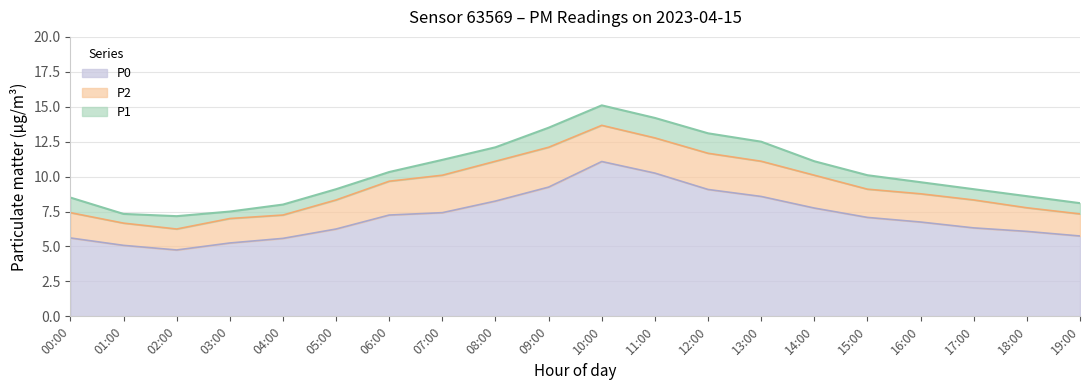

Reading left to right, list all the values displayed in this chart.

P1: 00:00=8.5	01:00=7.3	02:00=7.2	03:00=7.5	04:00=8.0	05:00=9.1	06:00=10.3	07:00=11.2	08:00=12.1	09:00=13.5	10:00=15.1	11:00=14.2	12:00=13.1	13:00=12.5	14:00=11.1	15:00=10.1	16:00=9.6	17:00=9.1	18:00=8.6	19:00=8.1
P2: 00:00=7.4	01:00=6.7	02:00=6.2	03:00=7.0	04:00=7.2	05:00=8.3	06:00=9.7	07:00=10.1	08:00=11.1	09:00=12.1	10:00=13.7	11:00=12.8	12:00=11.7	13:00=11.1	14:00=10.1	15:00=9.1	16:00=8.8	17:00=8.3	18:00=7.8	19:00=7.3
P0: 00:00=5.6	01:00=5.1	02:00=4.8	03:00=5.2	04:00=5.6	05:00=6.2	06:00=7.2	07:00=7.4	08:00=8.2	09:00=9.2	10:00=11.1	11:00=10.2	12:00=9.1	13:00=8.6	14:00=7.8	15:00=7.1	16:00=6.8	17:00=6.3	18:00=6.1	19:00=5.8